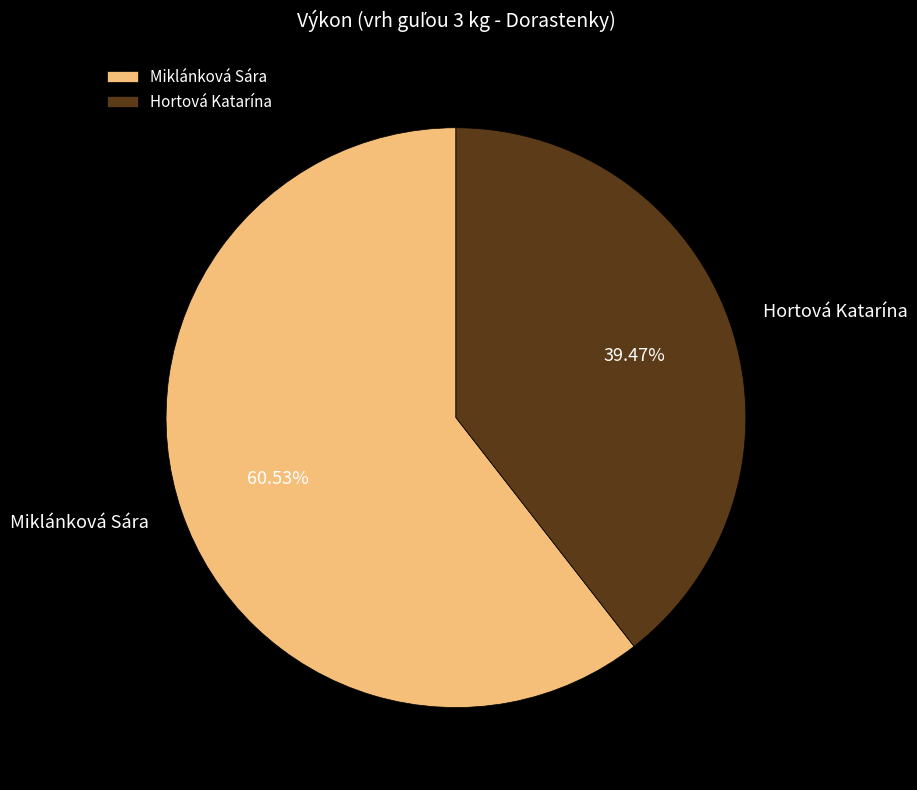

How many segments does this pie chart have?

2